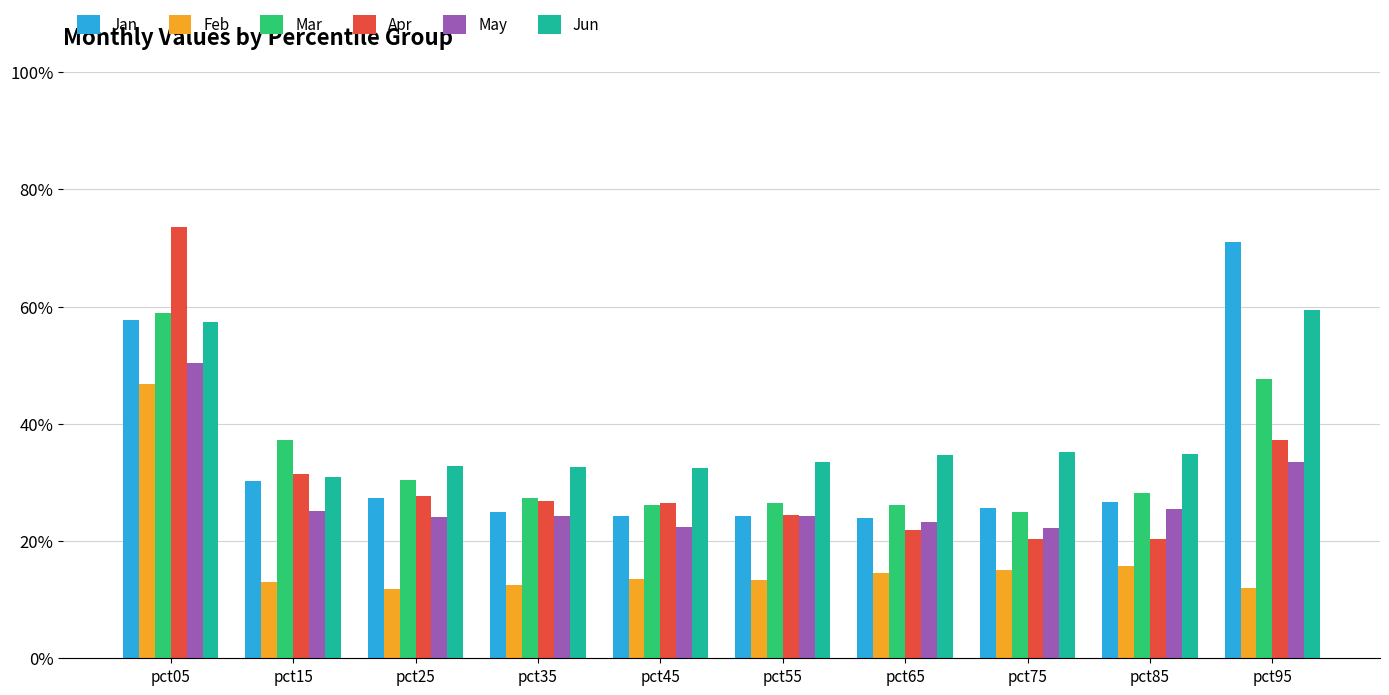

At pct25, list the series in order from largest to smallest.

Jun, Mar, Apr, Jan, May, Feb